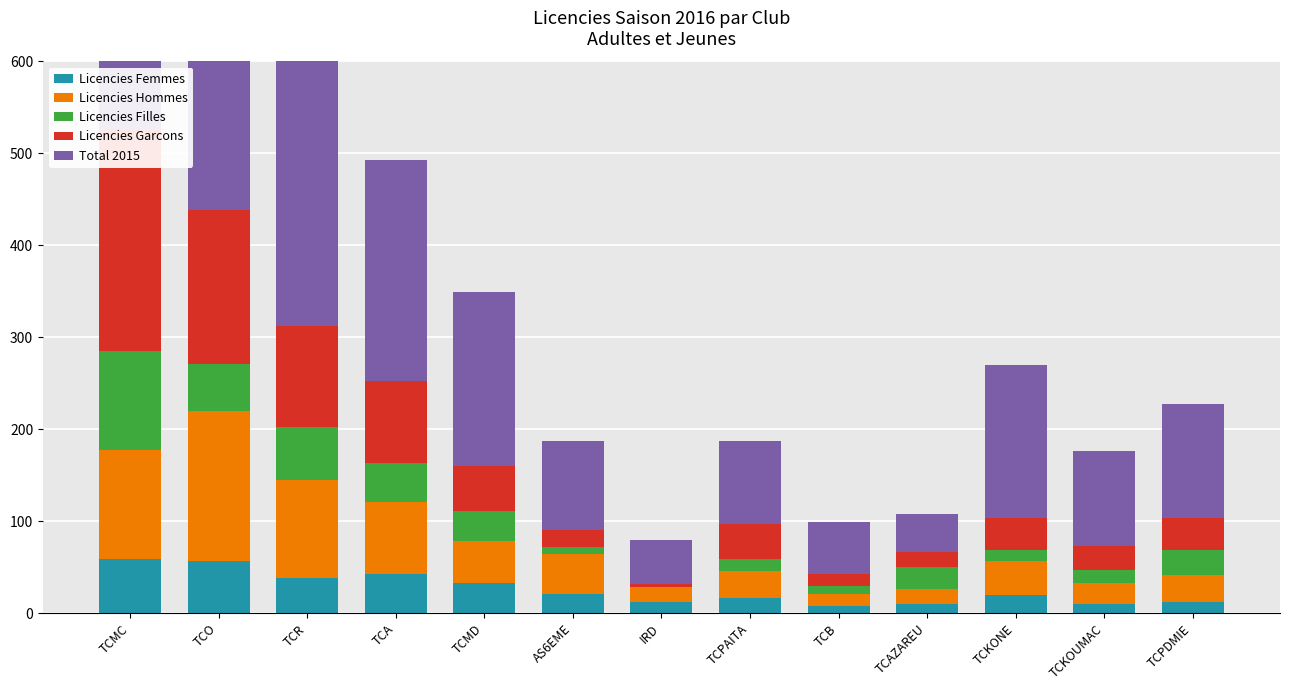

What is the label of the 10th bar from the right?

TCA